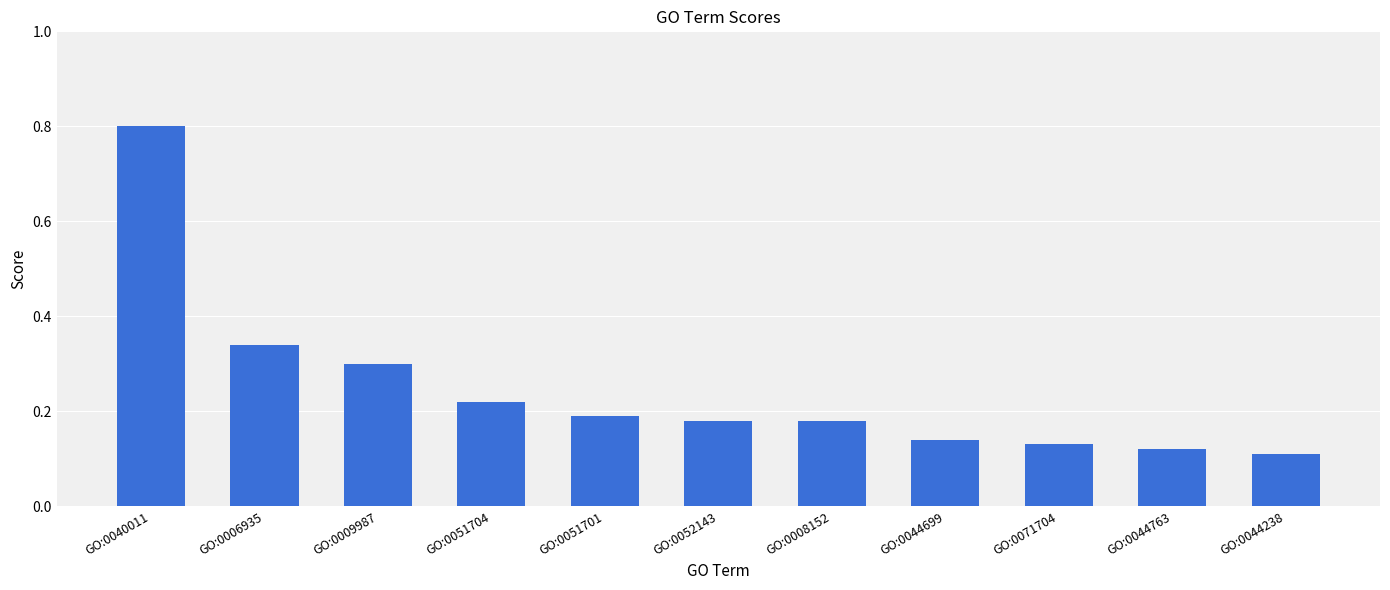

The value at GO:0071704 is 0.1. True or false?

True